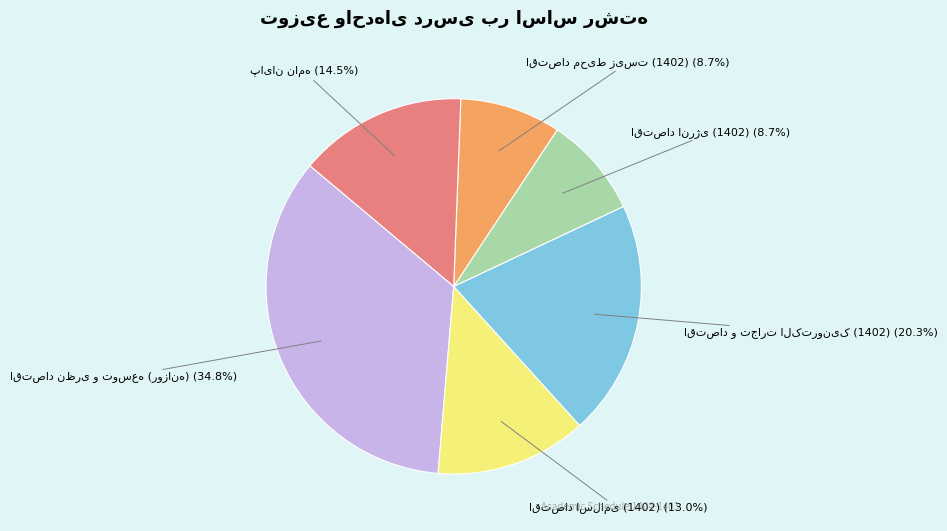

Is there a majority slice in this chart?

No